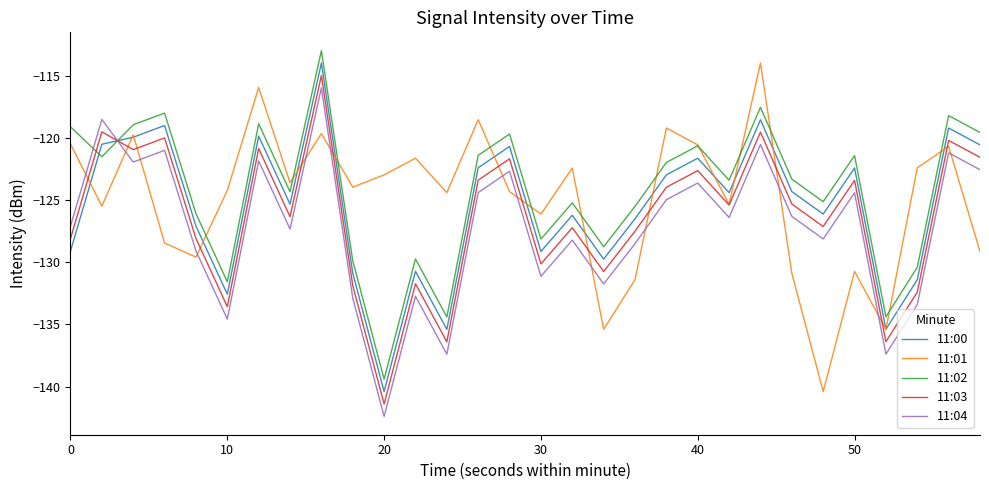

True or false: 11:00 and 11:03 intersect in this chart.

True